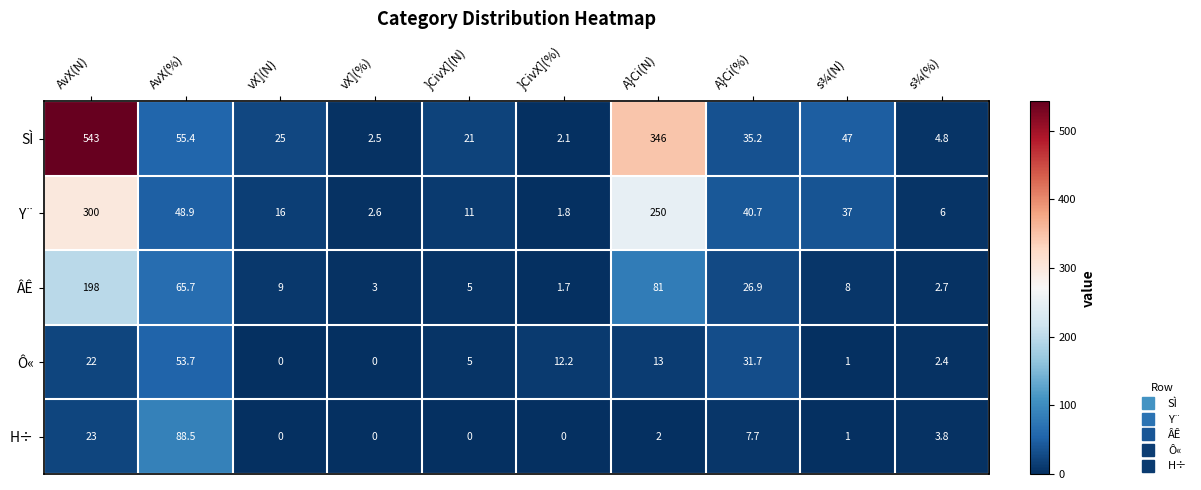

What is the difference between the maximum and minimum values in the SÌ series?

540.9